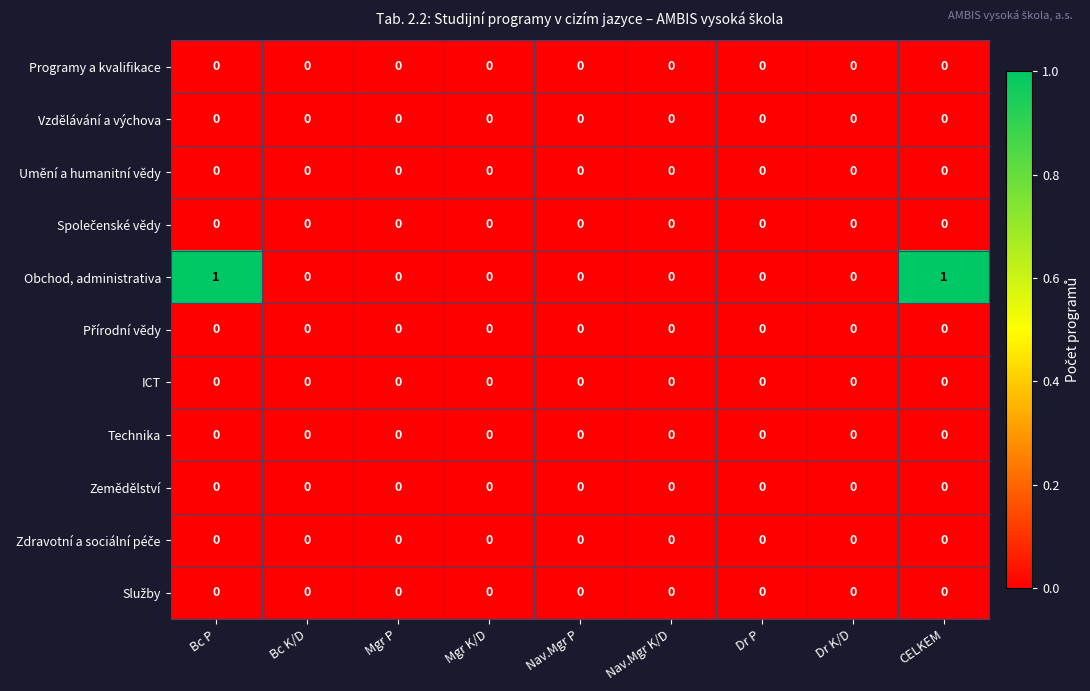

Between Bc P and Bc K/D, which series saw the biggest shift?

Obchod, administrativa